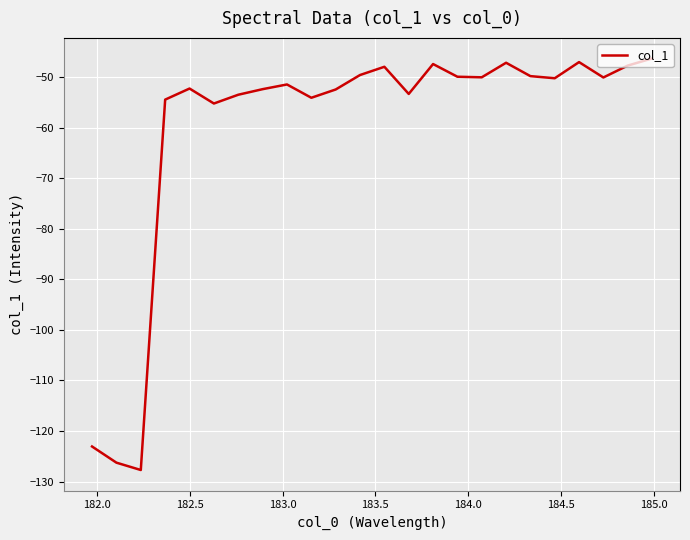

What is the smallest value displayed?

-127.7